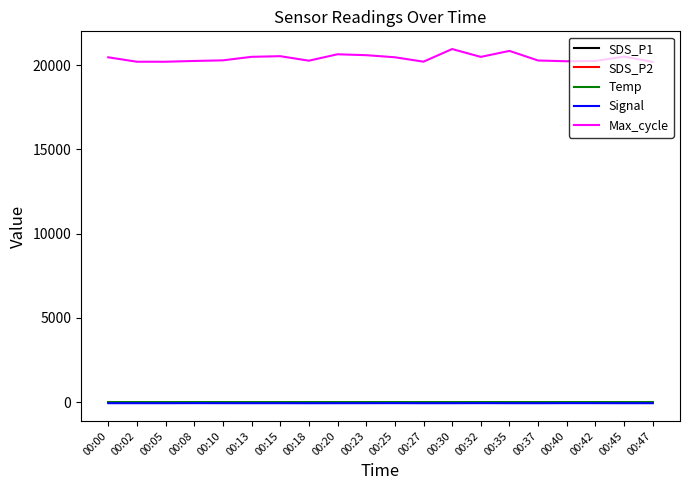

What is the lowest value of the Max_cycle series?

20195.0